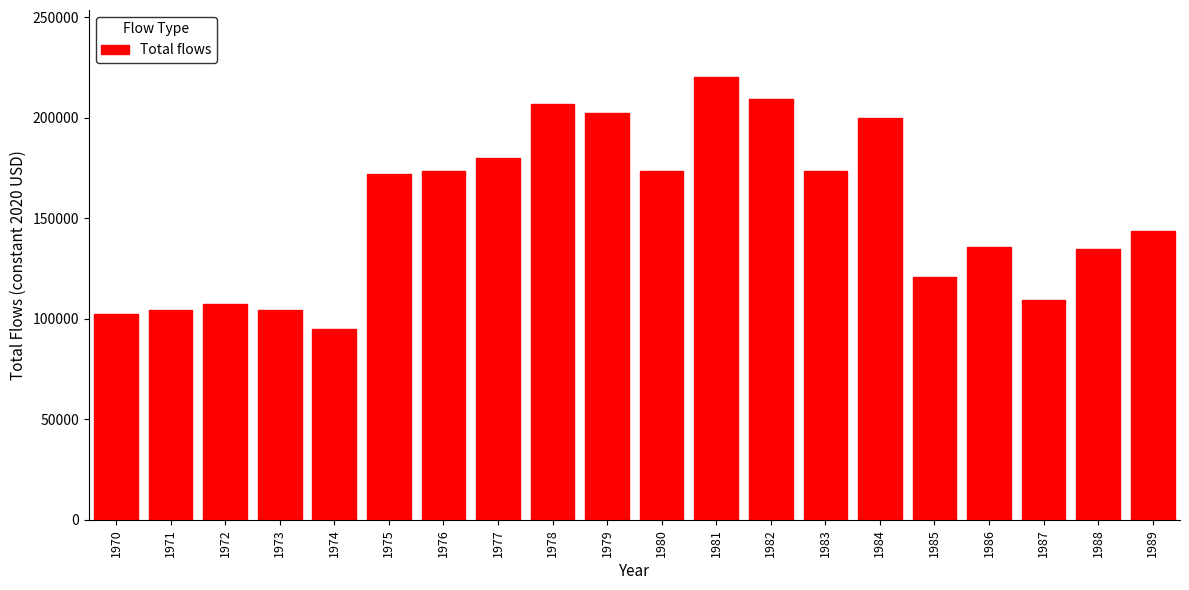

What is the minimum value shown in the chart?

95020.5